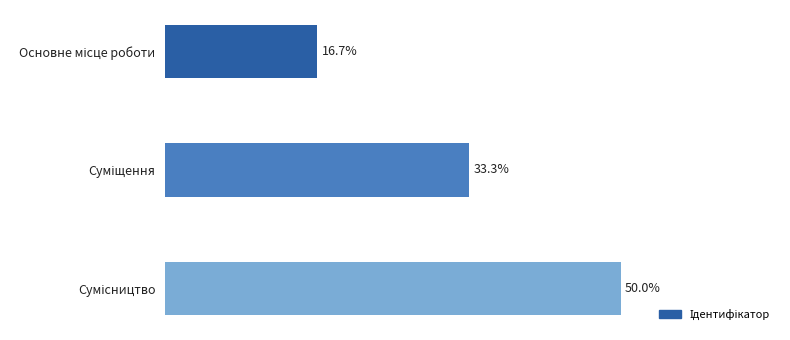

Are the bars horizontal?

Yes